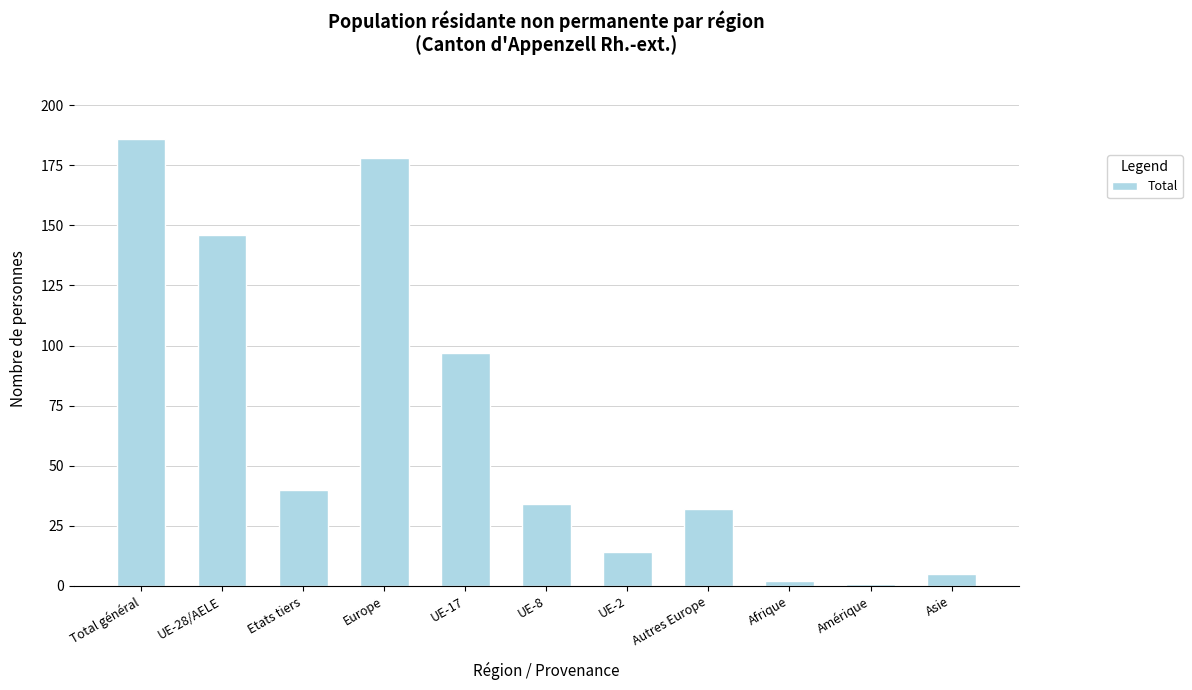

Between UE-17 and Asie, which is larger?

UE-17